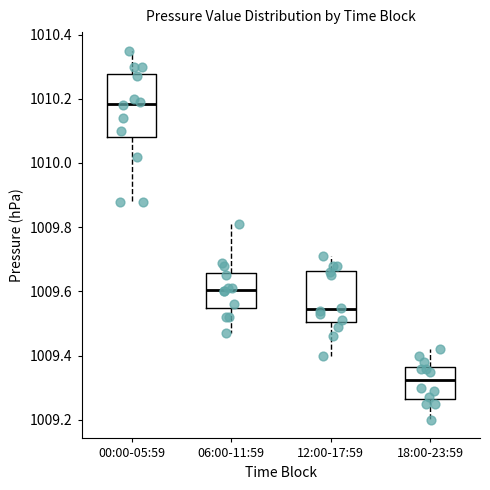

Which box is the tallest, from its lower edge to its upper edge?

00:00-05:59